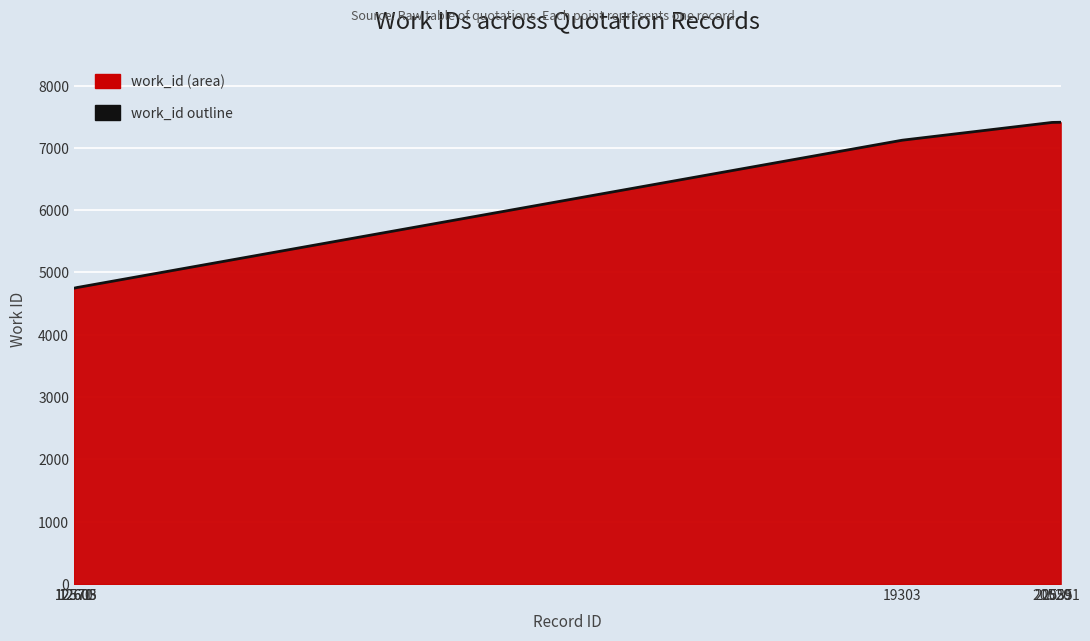

Reading right to left, transcribe all the data shown in this chart.

20591=7411	20535=7409	20520=7408	19303=7123	12605=4762	12603=4762	12571=4748	12570=4748